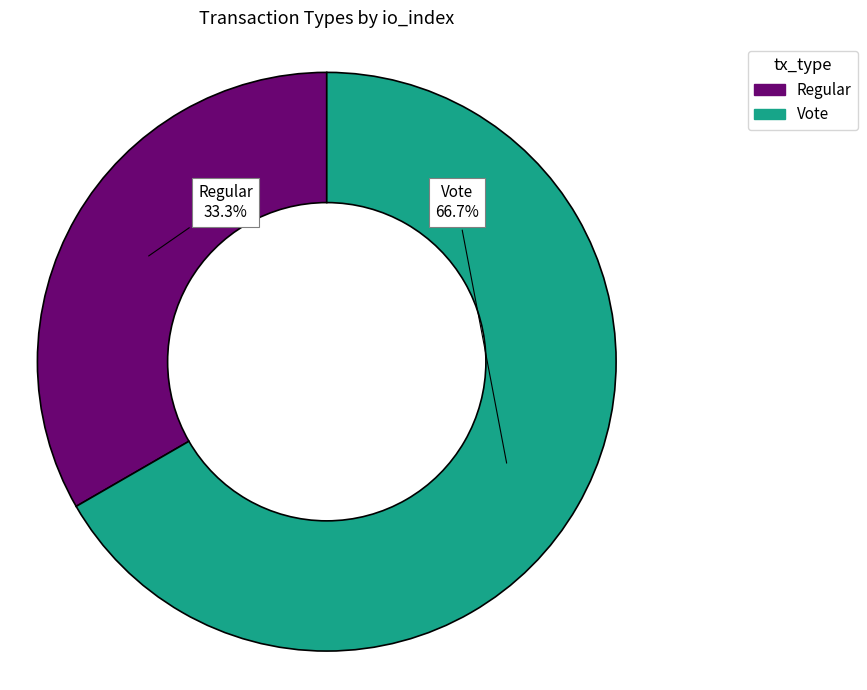

Rank the categories by value from lowest to highest.

Regular, Vote